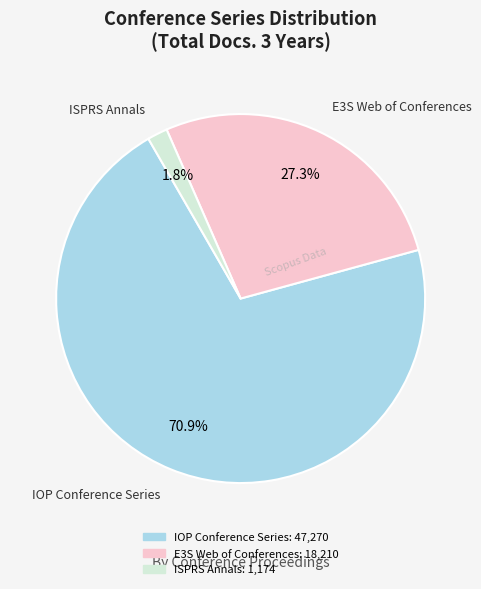

To the nearest percent, what portion does ISPRS Annals represent?

2%